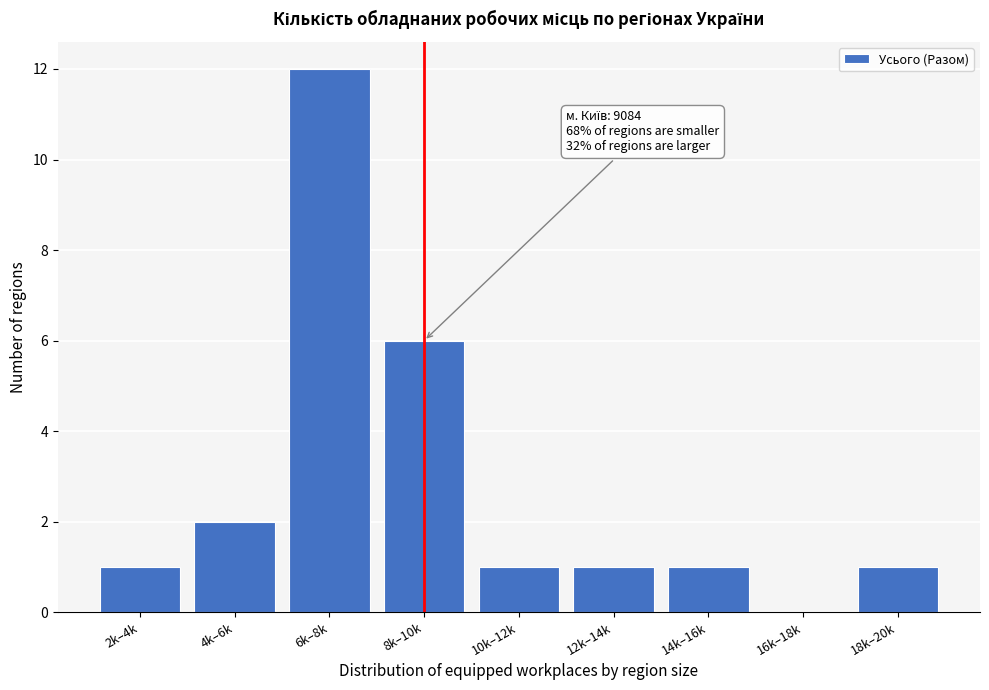

Reading left to right, list all the values displayed in this chart.

2k–4k=1	4k–6k=2	6k–8k=12	8k–10k=6	10k–12k=1	12k–14k=1	14k–16k=1	16k–18k=0	18k–20k=1